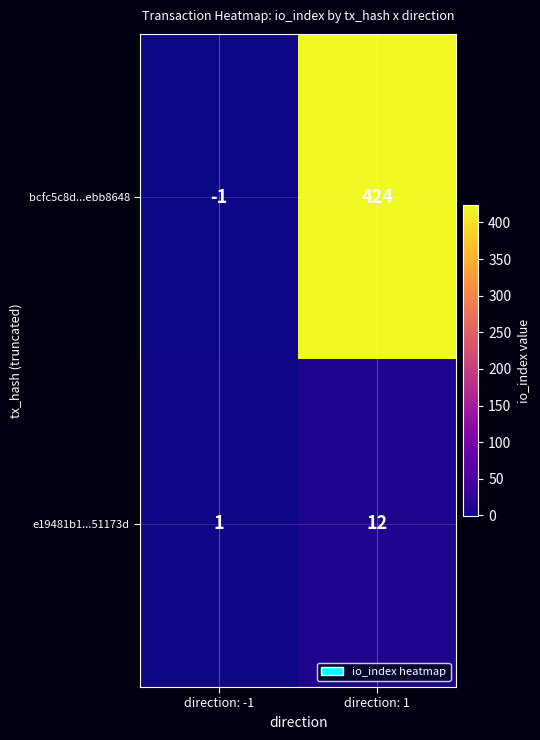

At which category is the sum across all series the highest?

direction: 1